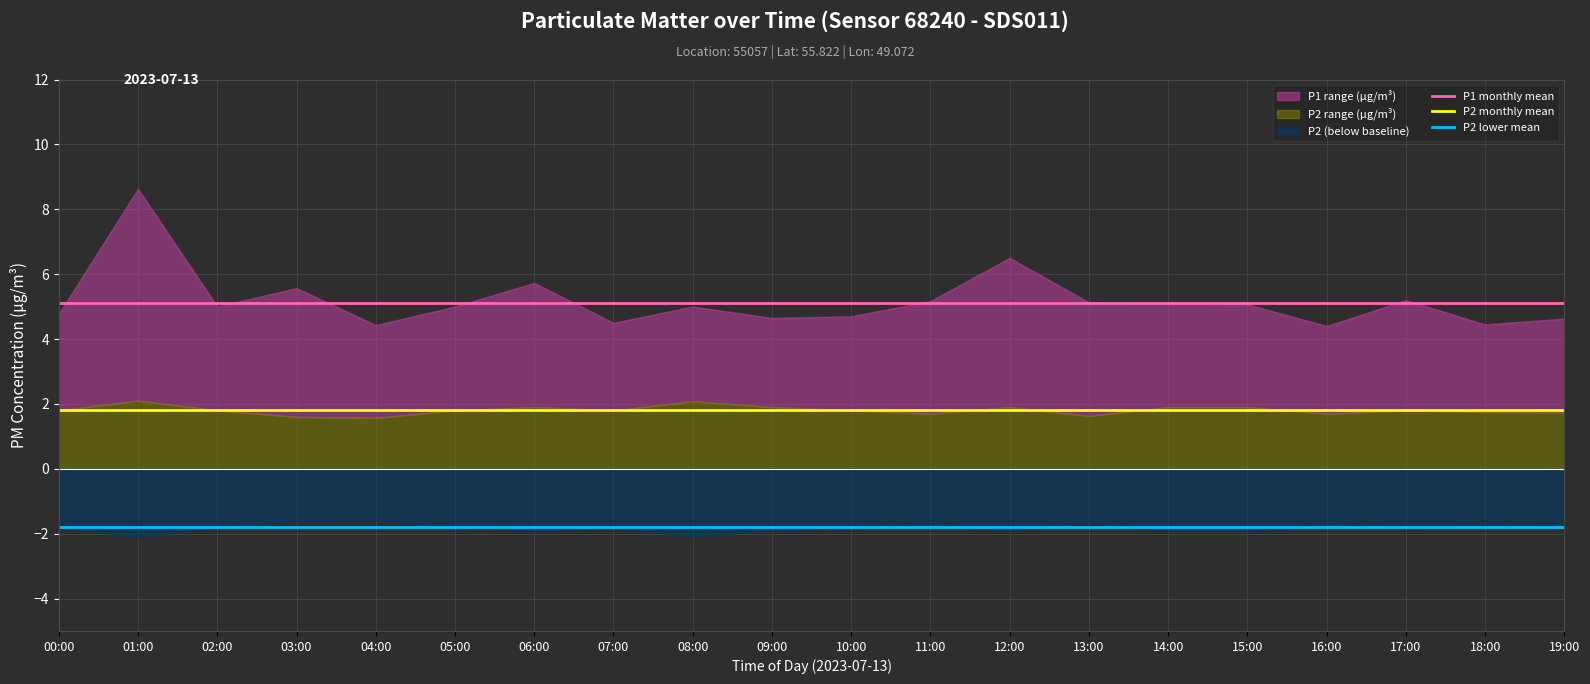

True or false: P1 monthly mean has more than 0 points higher than both neighbors.

False